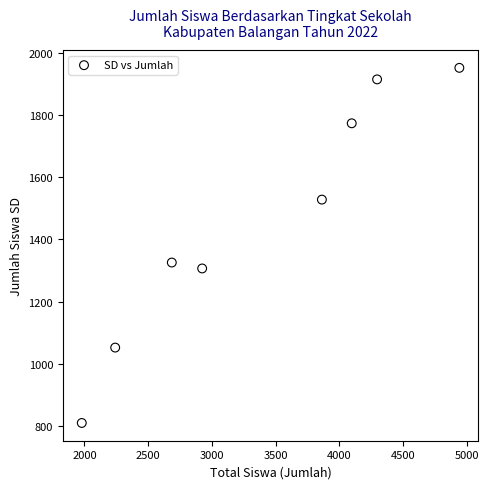

What is the range of X values (max minus min)?

2961